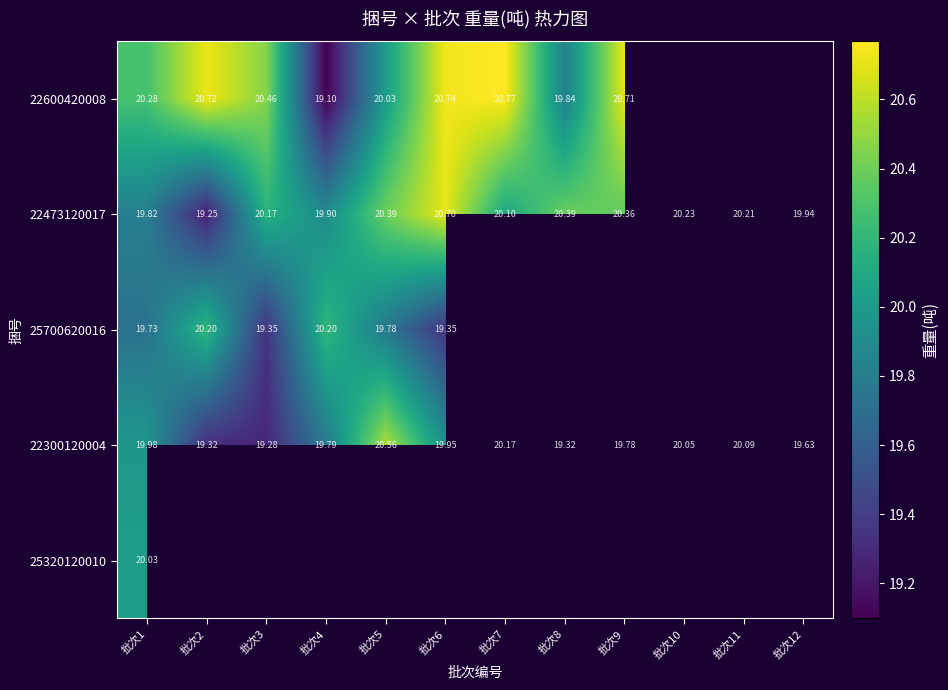

Which series has the widest spread of values?

22600420008